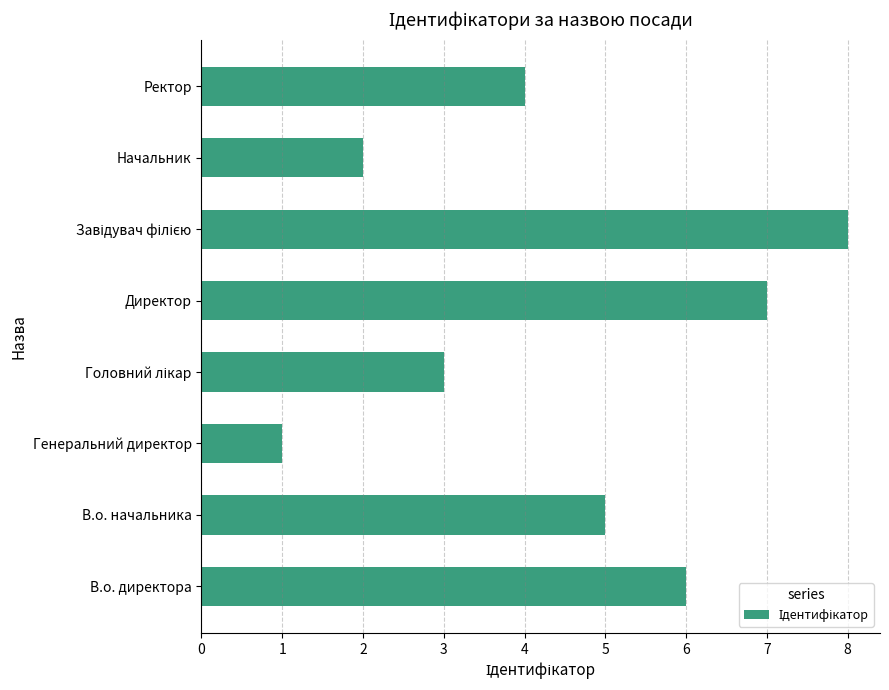

What is the minimum value shown in the chart?

1